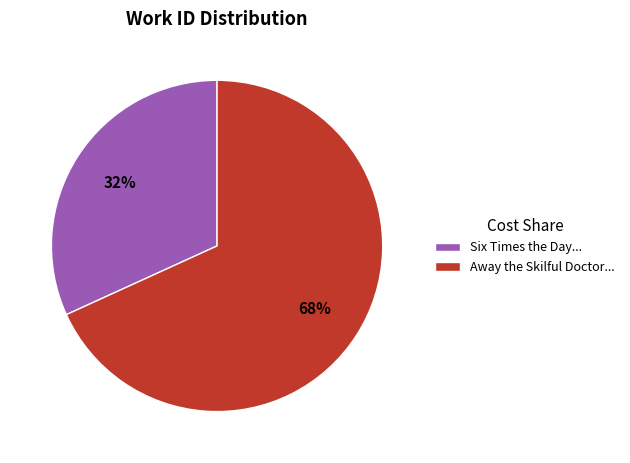

How many segments does this pie chart have?

2